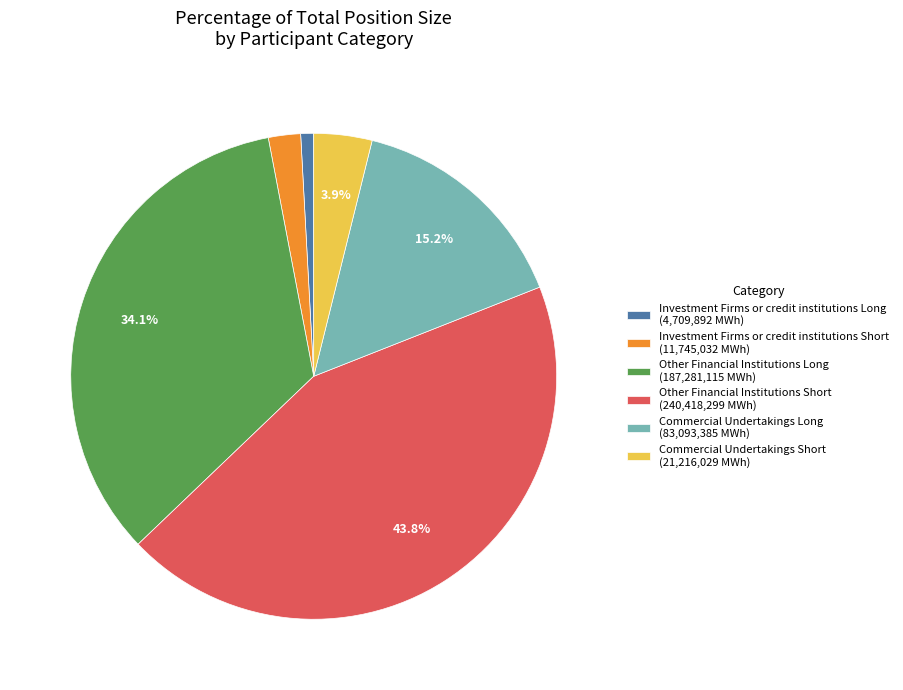

Does any single category account for the majority?

No